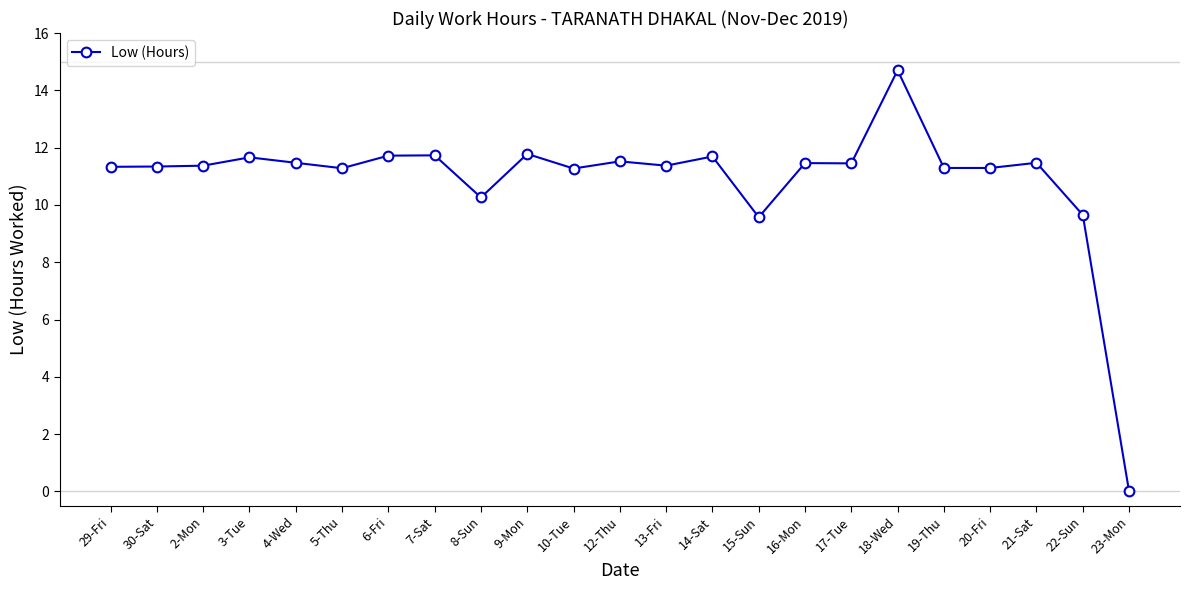

At which label does the data first exceed 11?

29-Fri